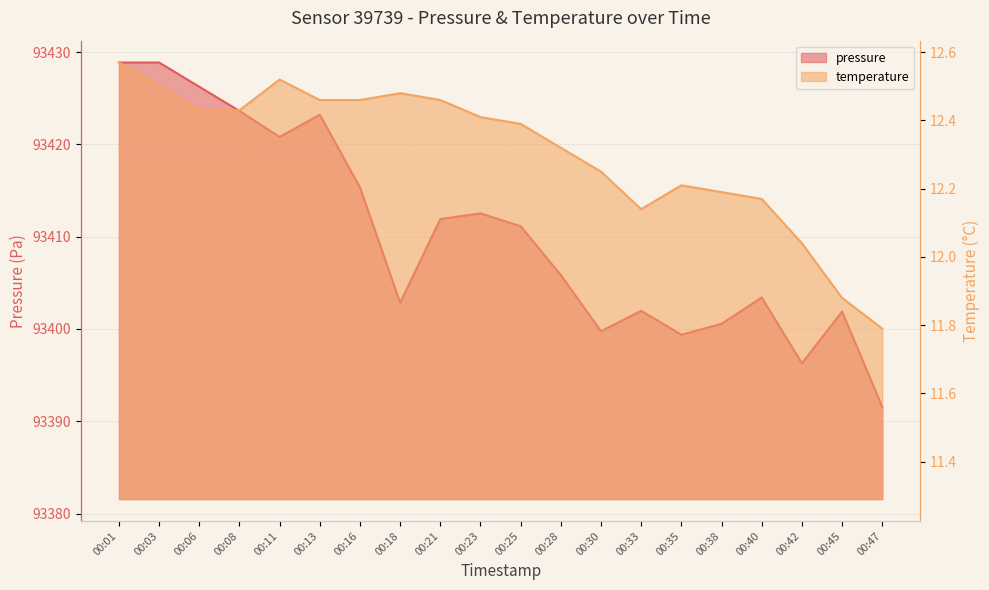

Is it true that pressure equals 93428.9 at 00:03?

True